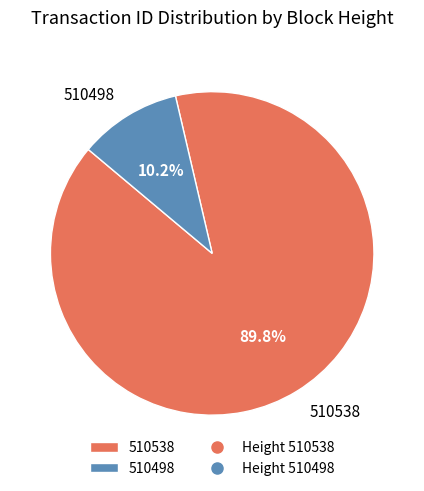

Is it true that 510498 is 25% of the pie?

False